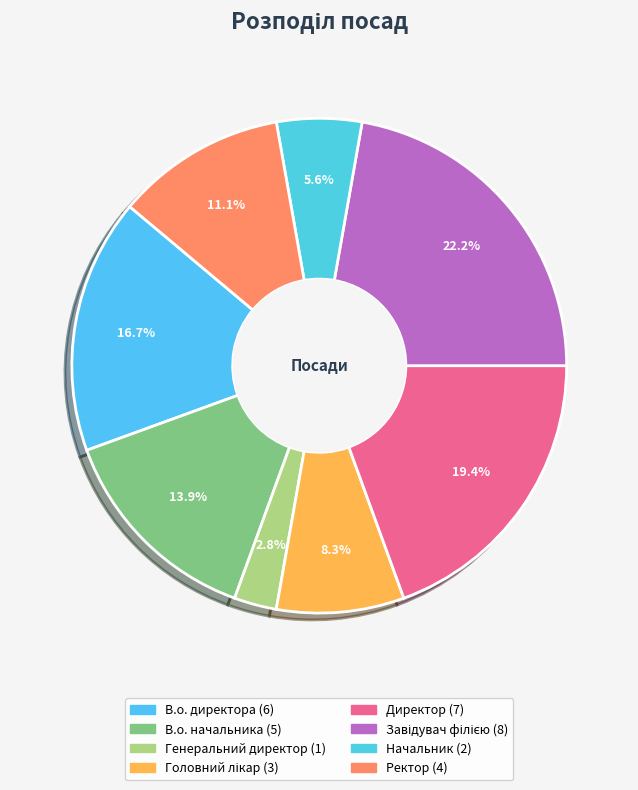

Which slice is the smallest?

Генеральний директор